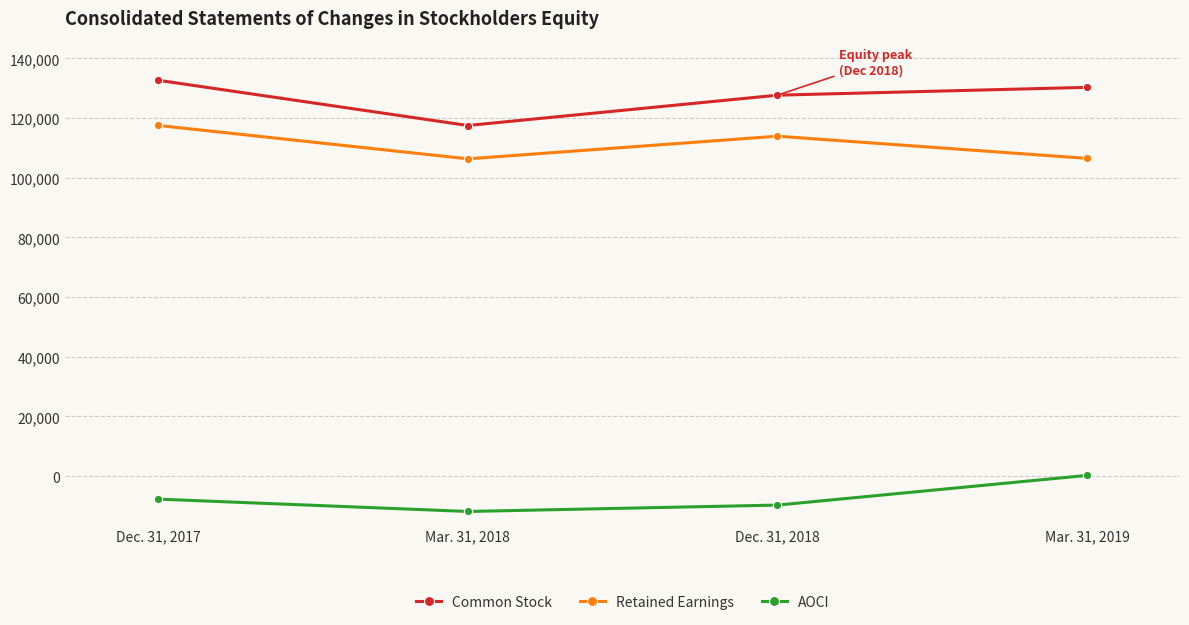

At which label does Common Stock reach its minimum?

Mar. 31, 2018